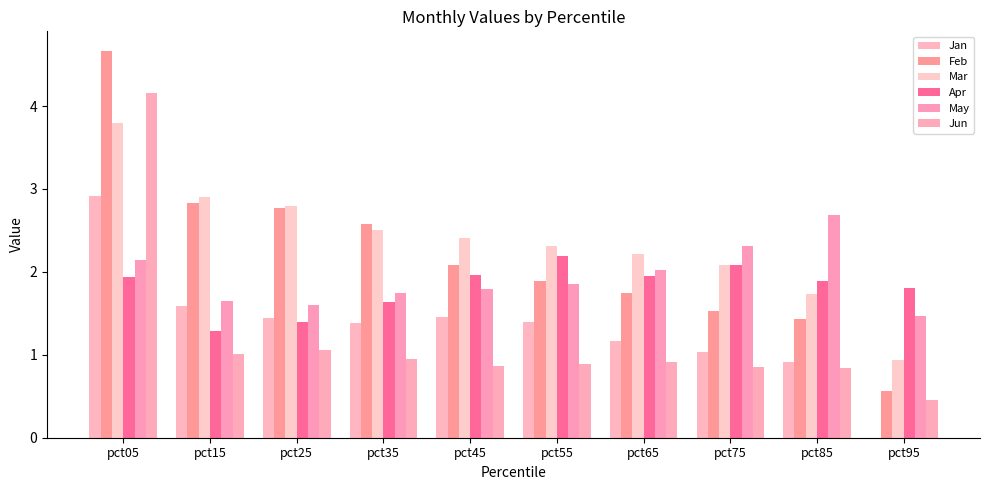

Which series has the largest total across all categories?

Mar